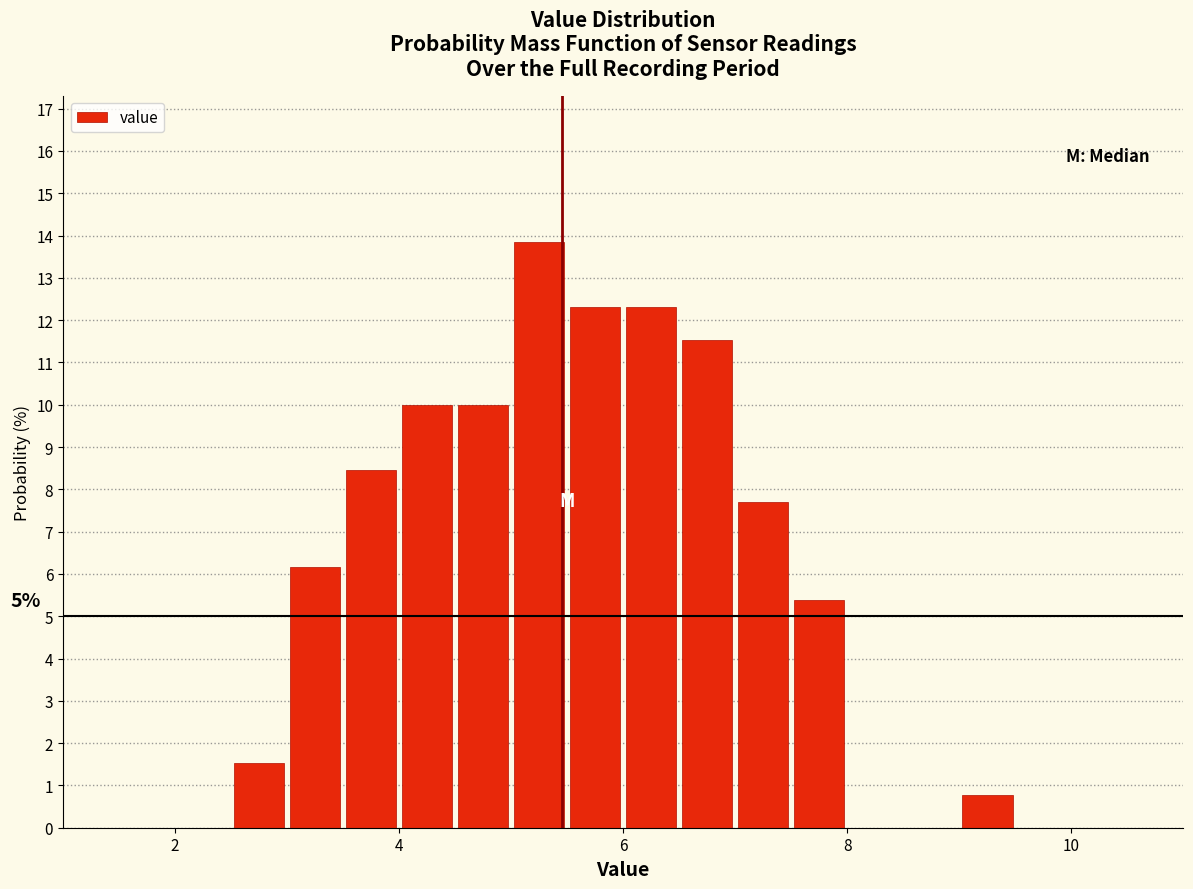

Around what value on the x-axis is the tallest bar? Give the approximate position of its centre, as read against the axis.

5.2